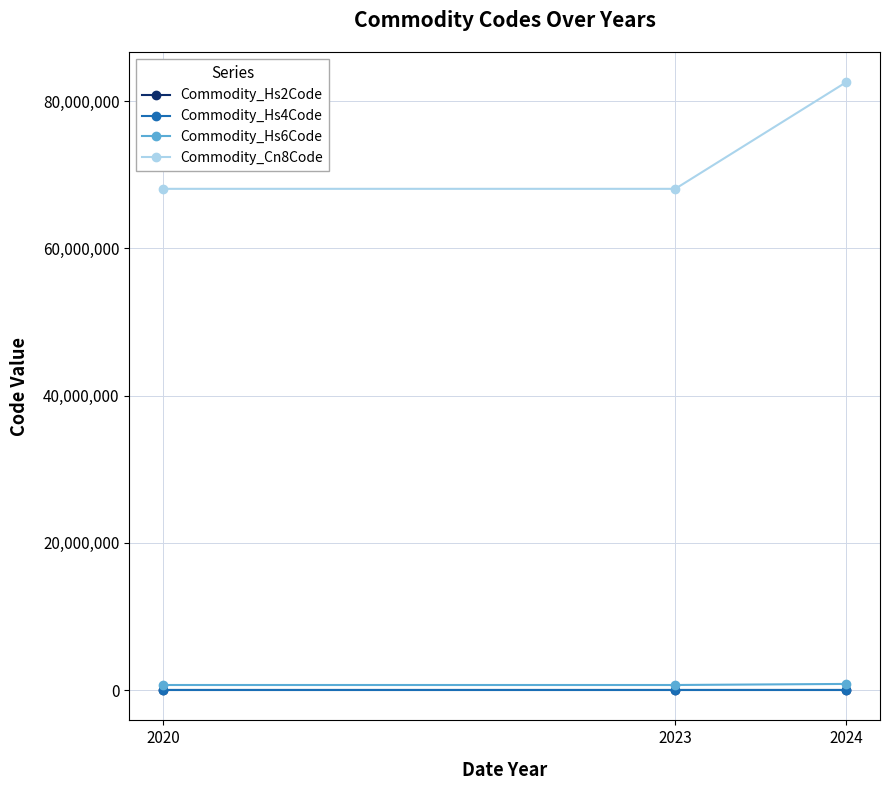

What is the total value across all series at 2024?

83399589.5